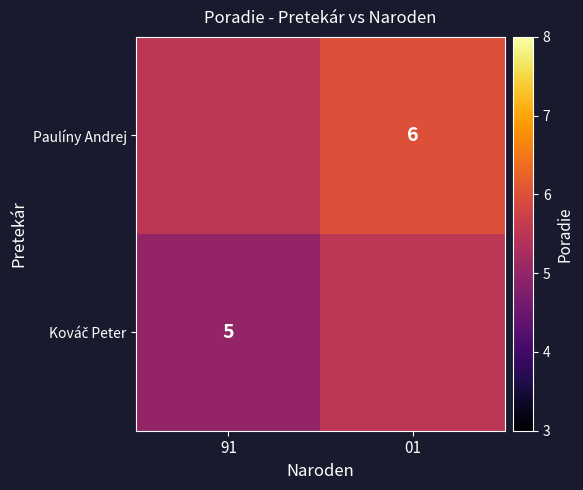

True or false: Paulíny Andrej has a value of 6.0 at 01.

True